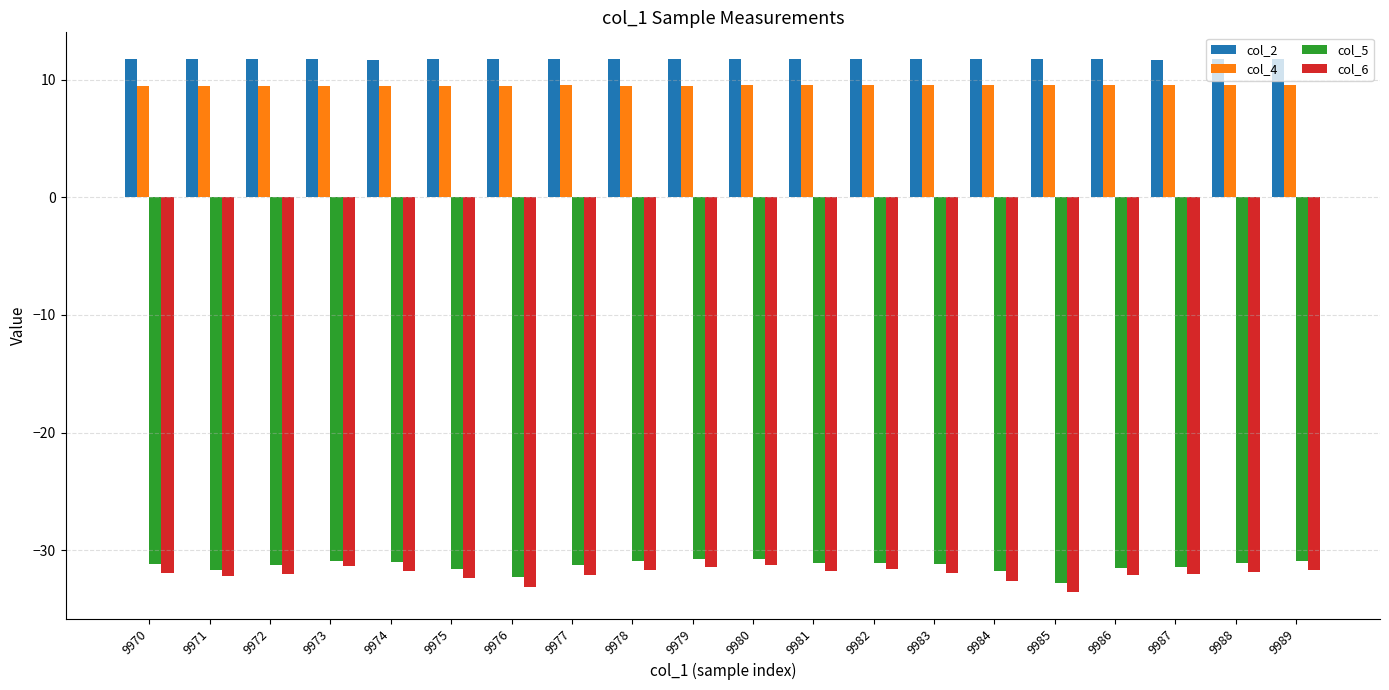

Between 9974 and 9976, which series saw the biggest shift?

col_6